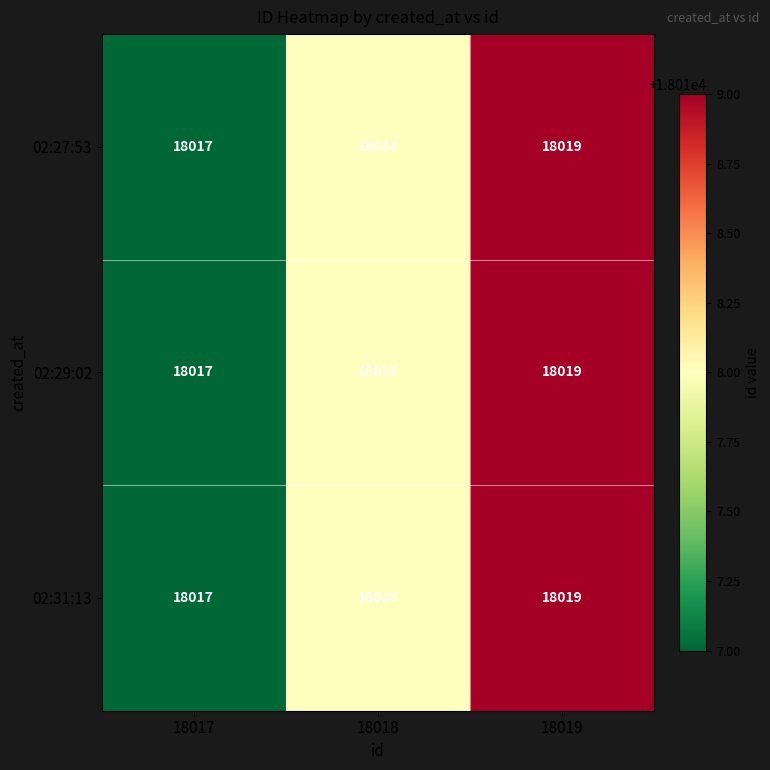

What is the sum of the 02:29:02 values at 18018 and 18019?

36037